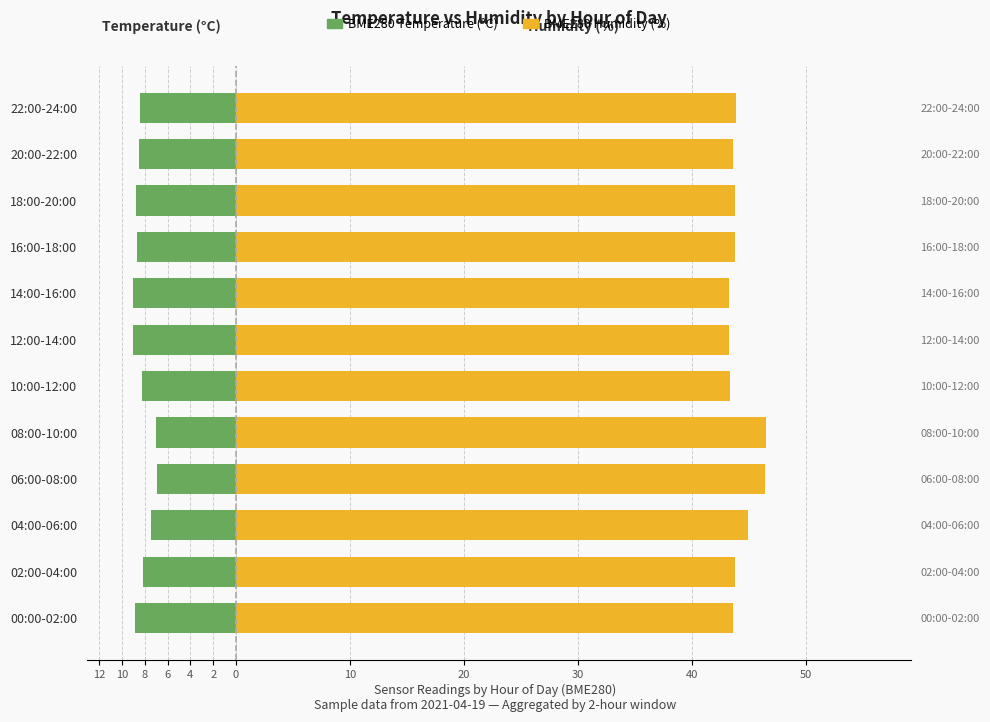

What is the difference between the maximum and minimum values in the BME280 Humidity (%) series?

3.2